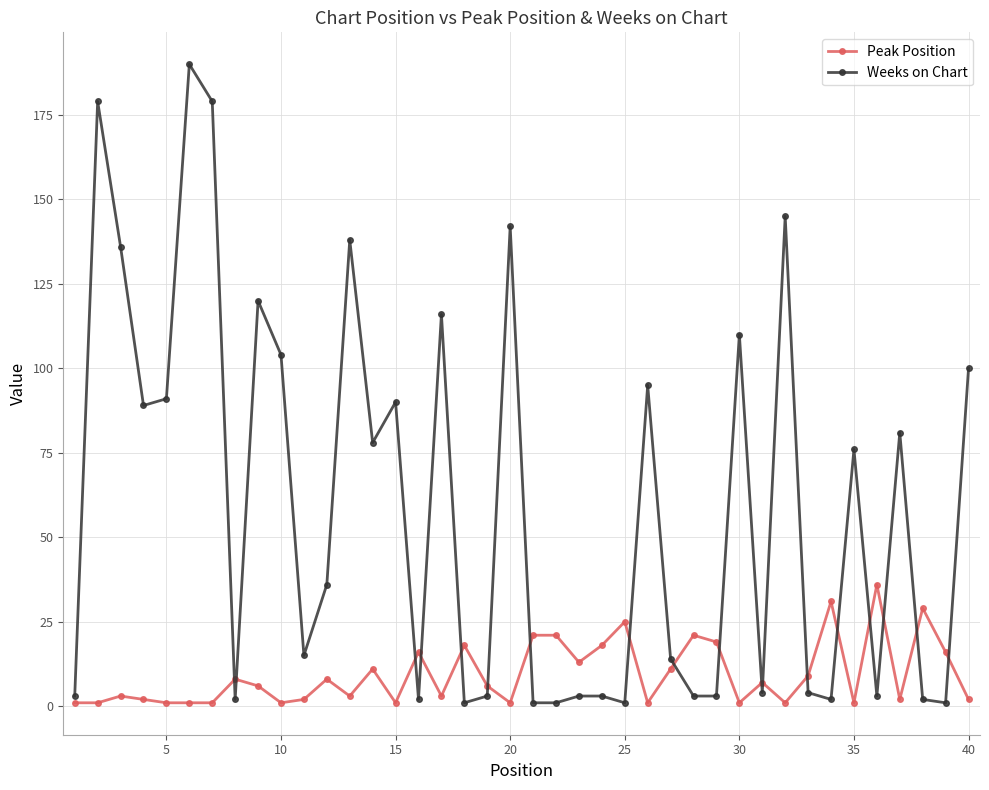

How many times do Weeks on Chart and Peak Position cross each other?

18